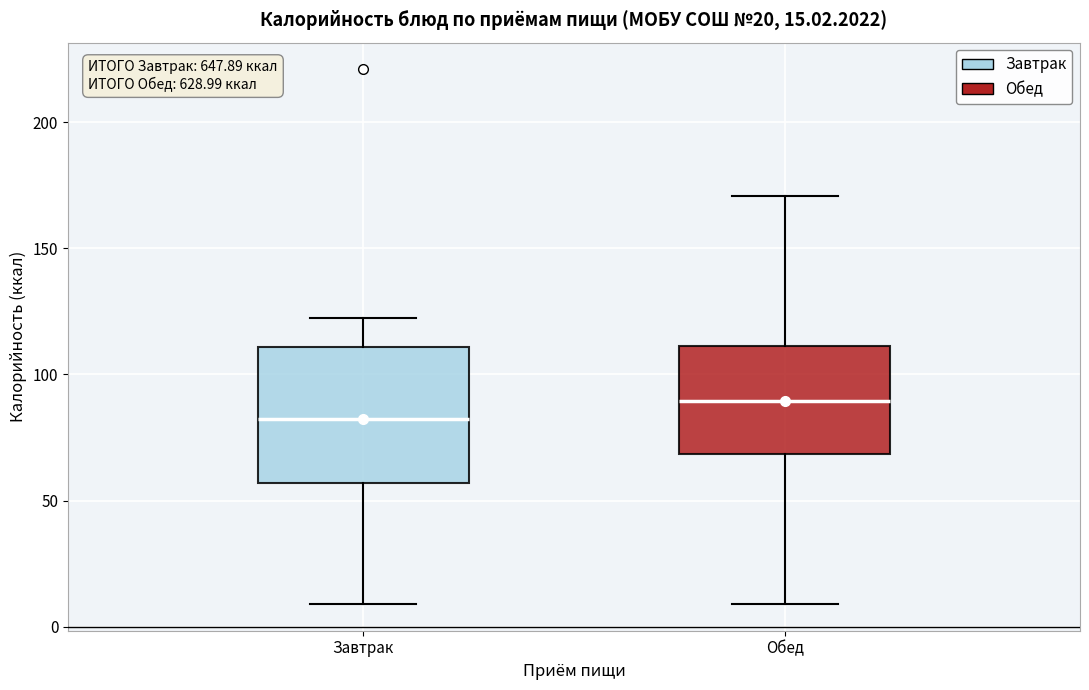

Comparing the boxes themselves (not the whiskers), which one is the tallest?

Завтрак